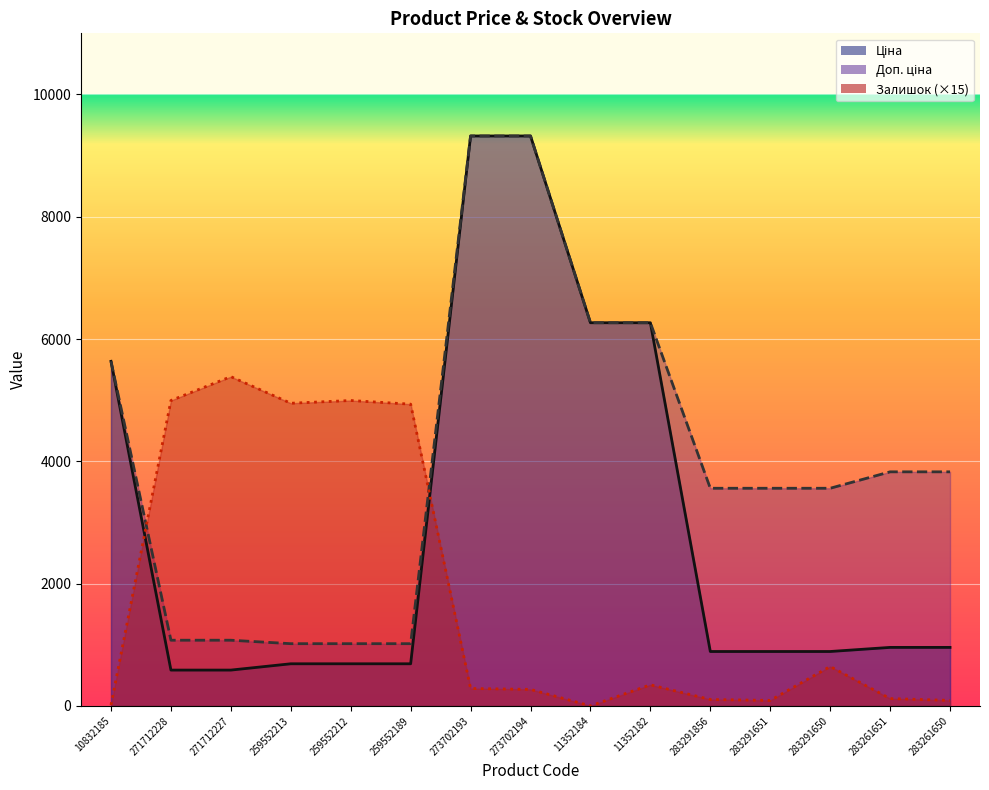

Does the chart display data point markers on the line(s)?

No